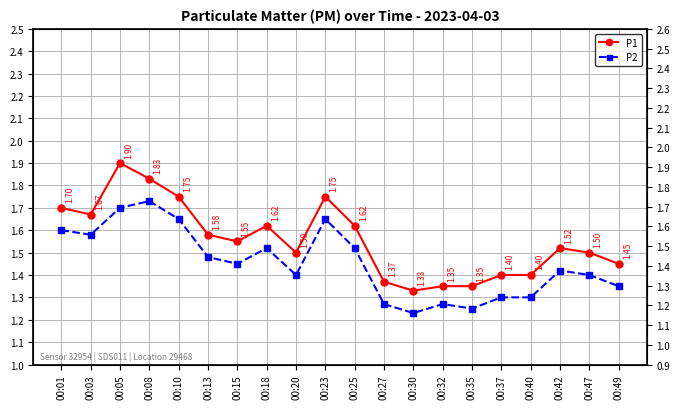

True or false: P1 has more than 0 interior local peaks.

True